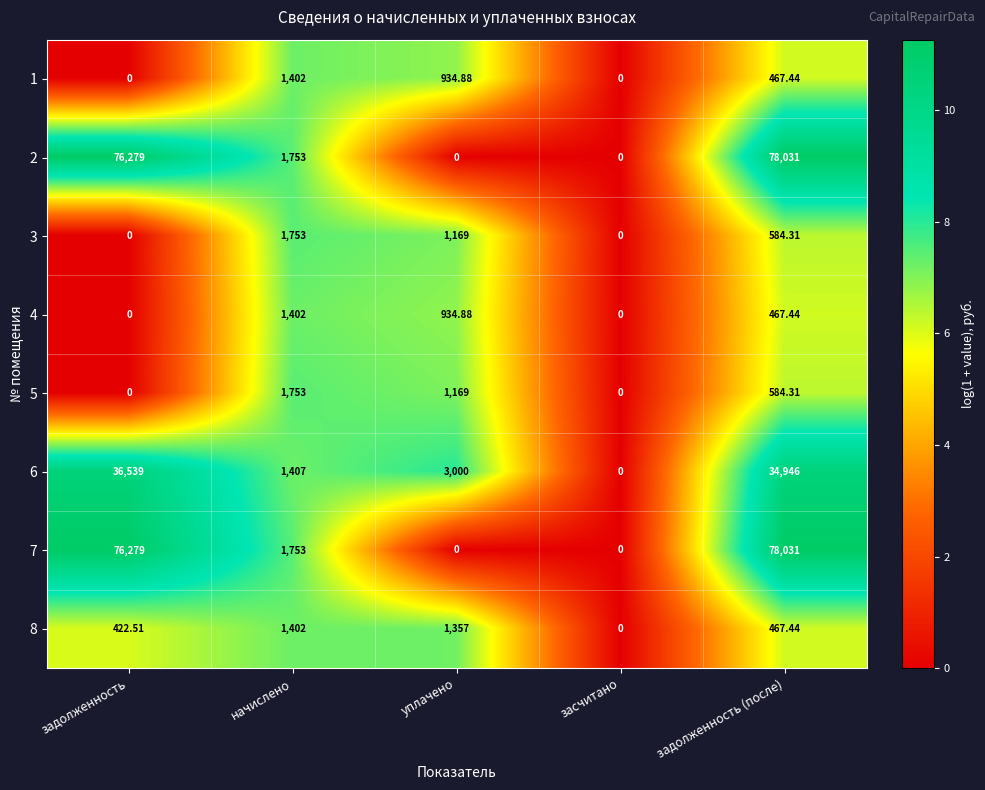

What is the total value across all series at уплачено?

8564.8